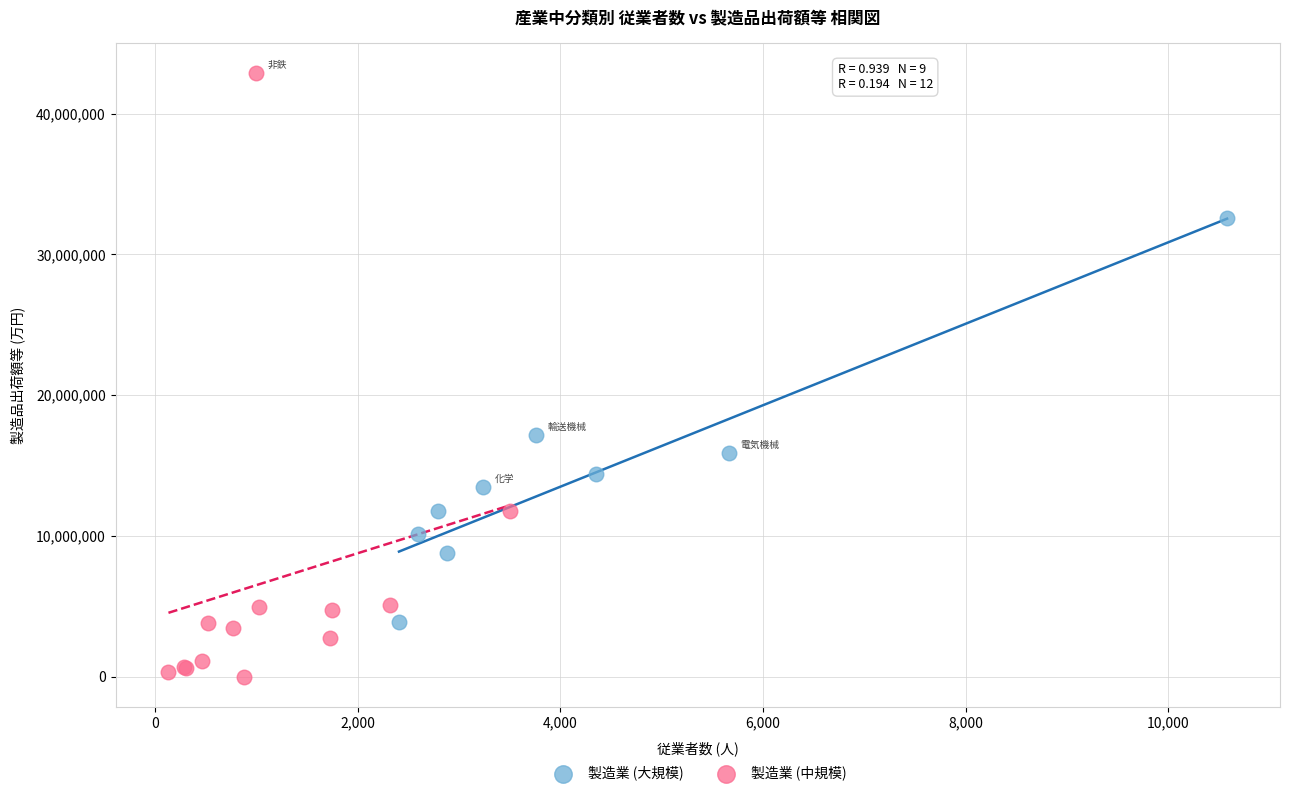

Which series reaches the maximum Y coordinate?

製造業 (中規模)